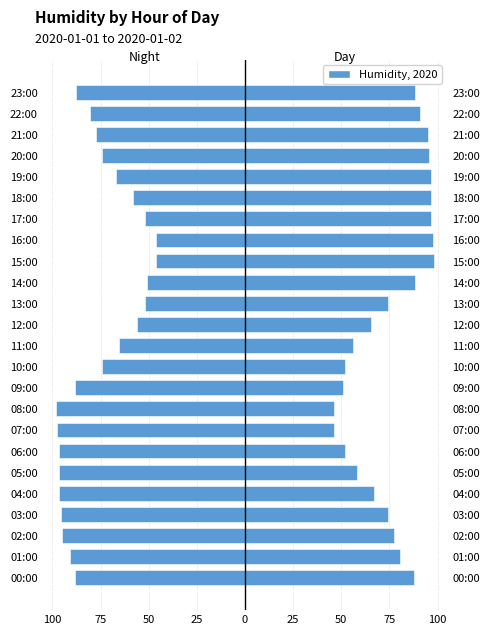

The value of Day (reverse) at 13:00 is 115.1. True or false?

False